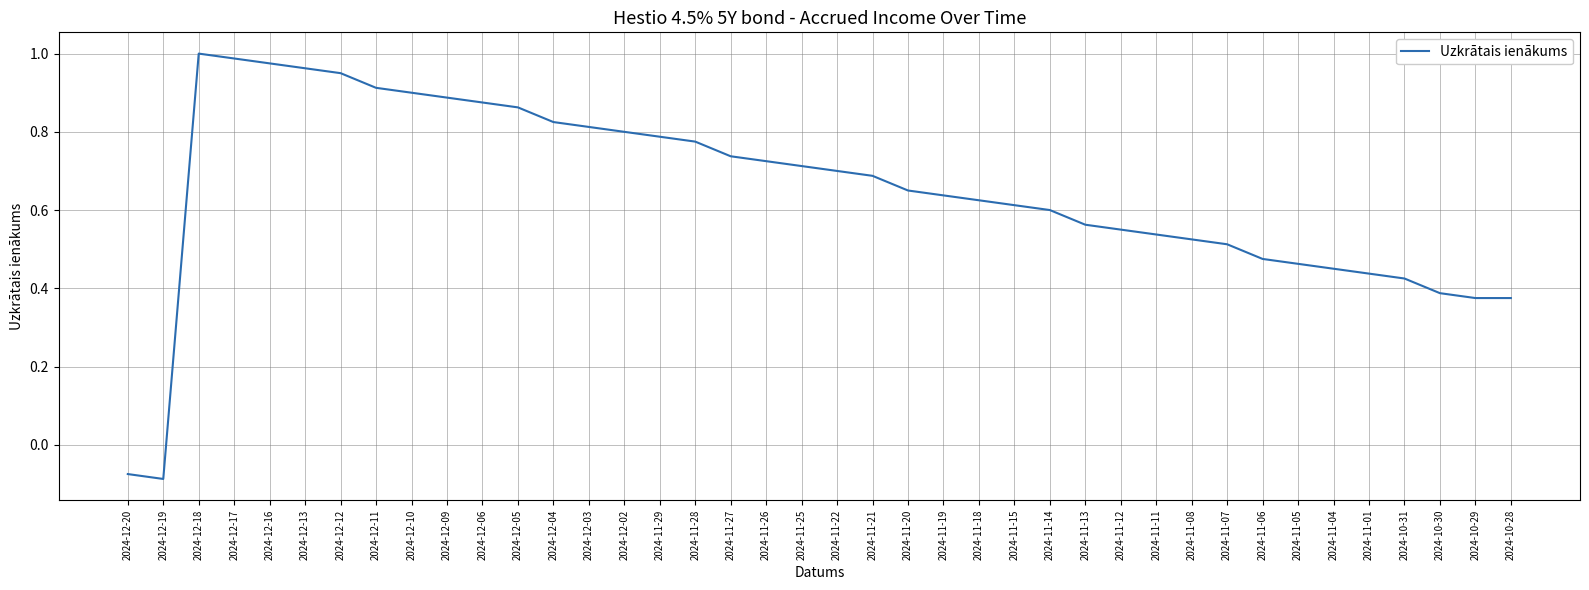

What is the difference between the maximum and minimum values?

1.1